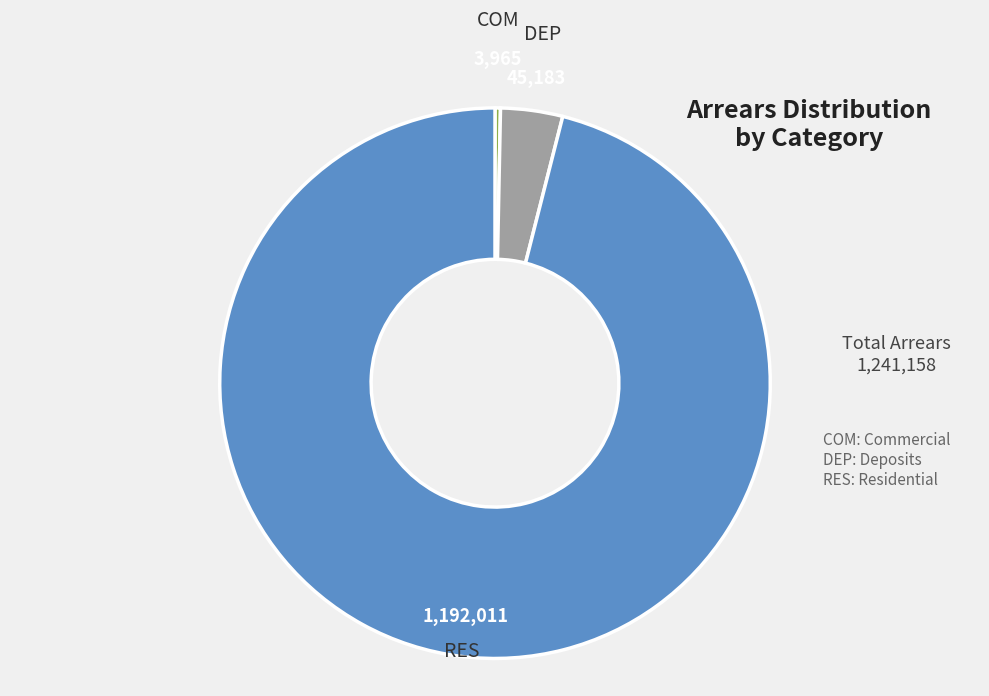

The RES slice represents 96% of the pie. True or false?

True